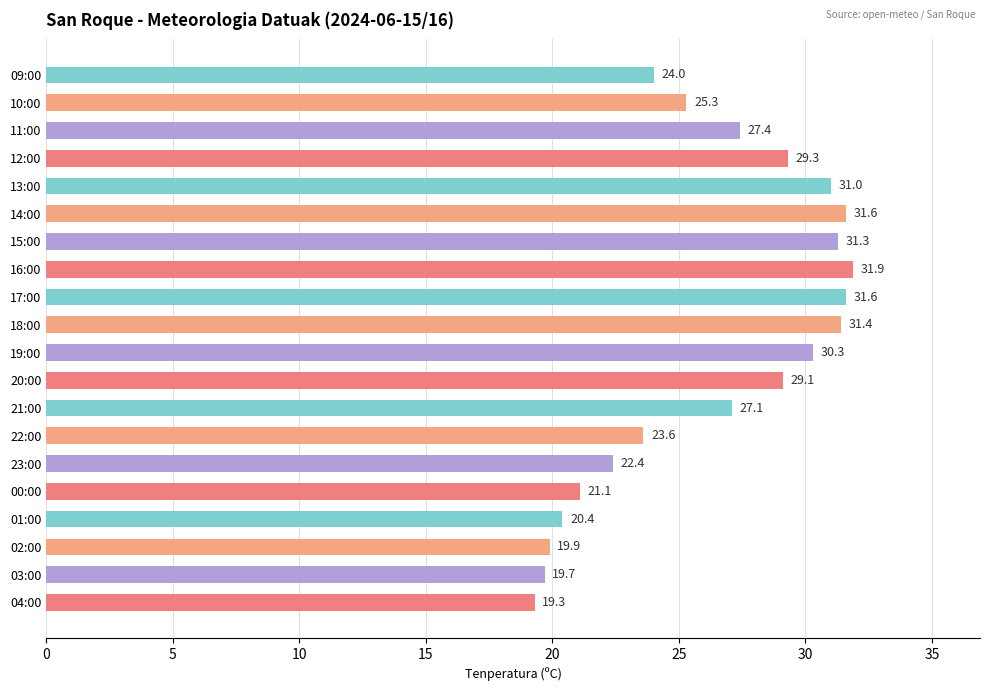

Where is the data nearest to the value 25?

10:00